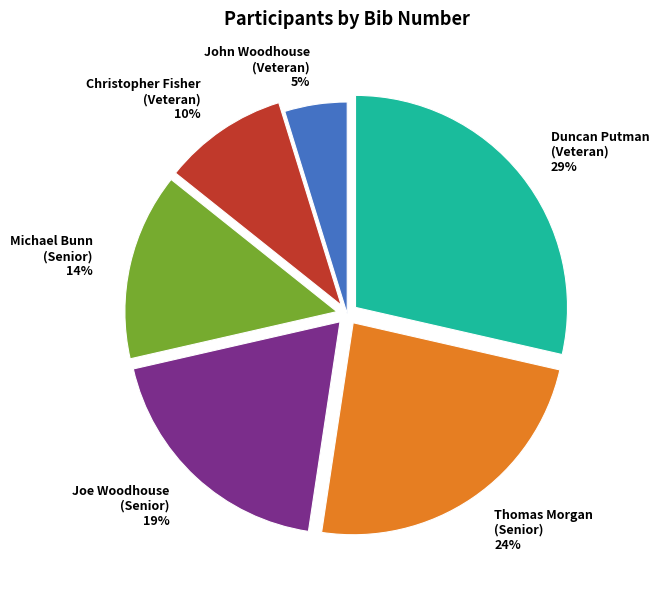

What percentage is the Joe Woodhouse (Senior) slice, to the nearest percent?

19%